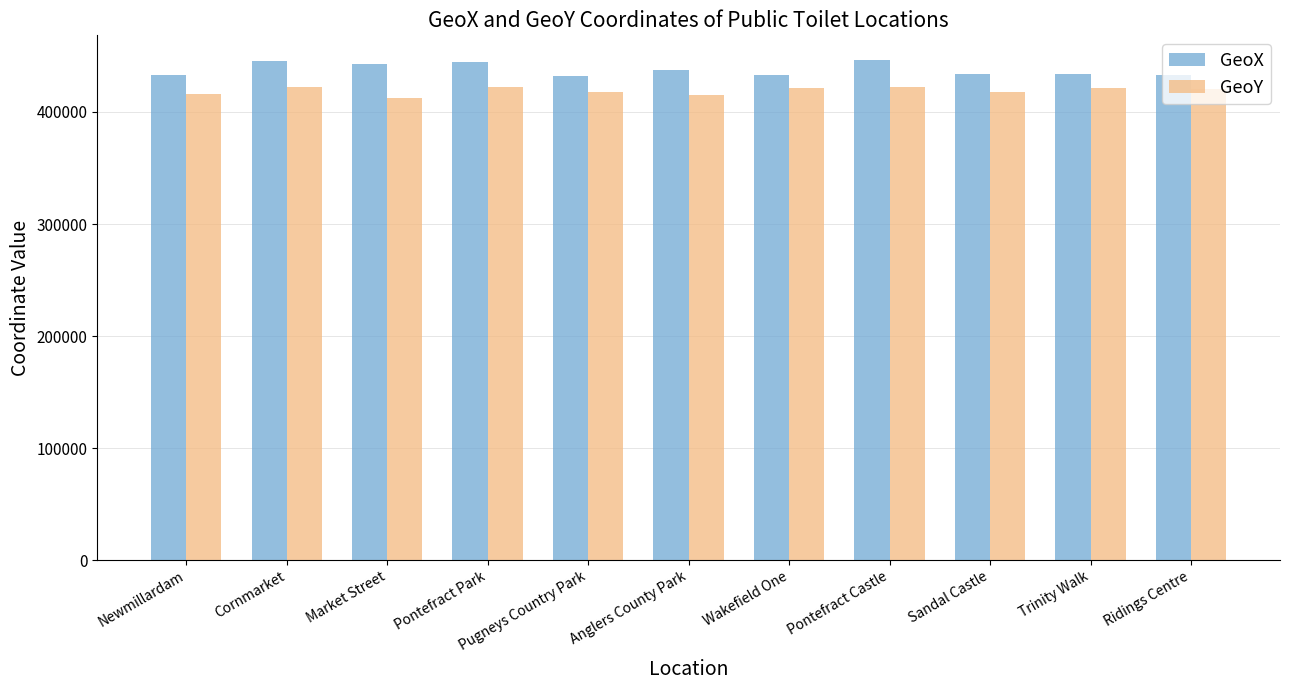

What is the average value of the GeoY series?

419045